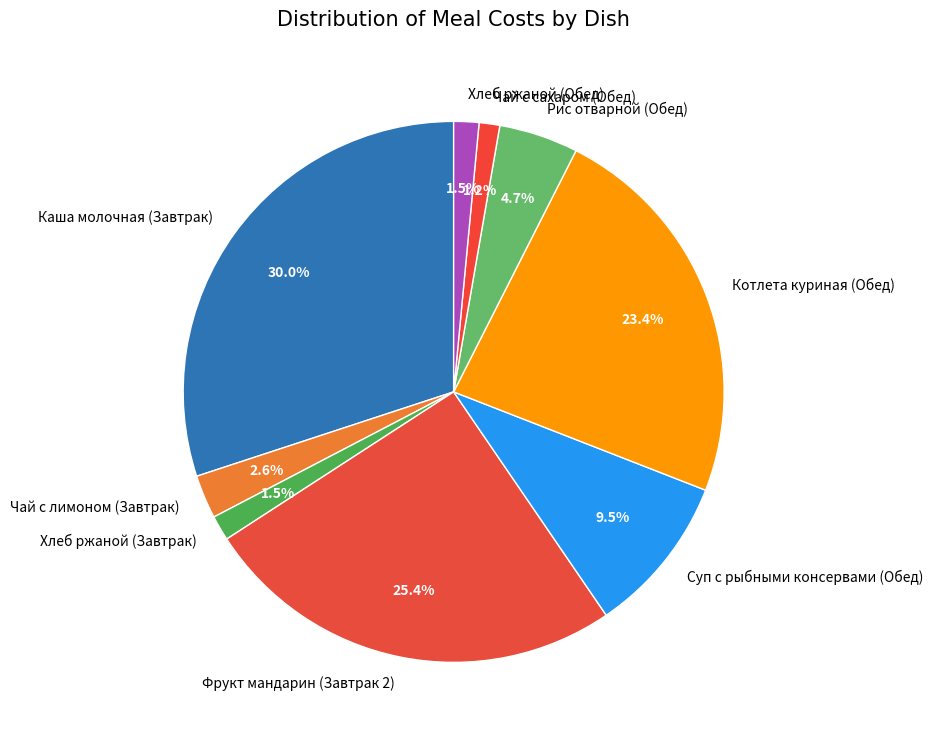

Does Хлеб ржаной (Завтрак) represent more than half of the total?

No